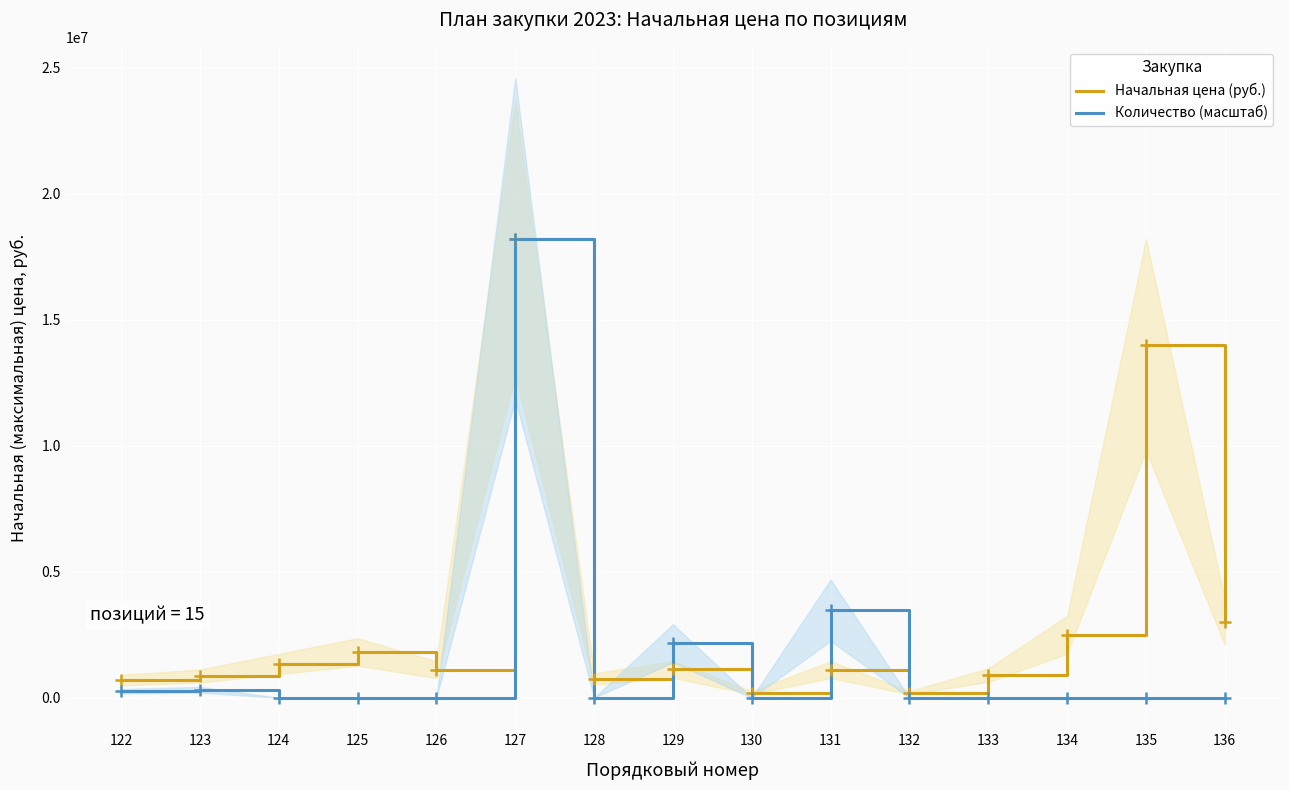

Rank the categories by Количество (масштаб) value from lowest to highest.

124, 125, 126, 128, 130, 132, 133, 134, 135, 136, 122, 123, 129, 131, 127